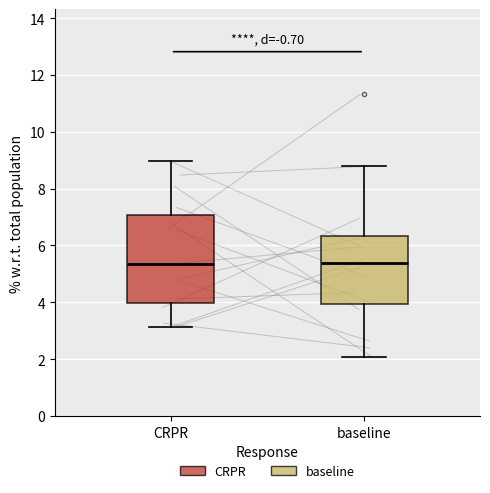

Reading left to right, transcribe this box plot: for each box, give where its median line is, the range the box spans, and where its two whiskers end, as read against the y-axis. The values are not printed on the chart, so give them approximately, as read against the axis.

CRPR: median 5.4, box 4.0 to 7.0, whiskers 3.2 to 9.0
baseline: median 5.4, box 4.0 to 6.4, whiskers 2.0 to 8.8